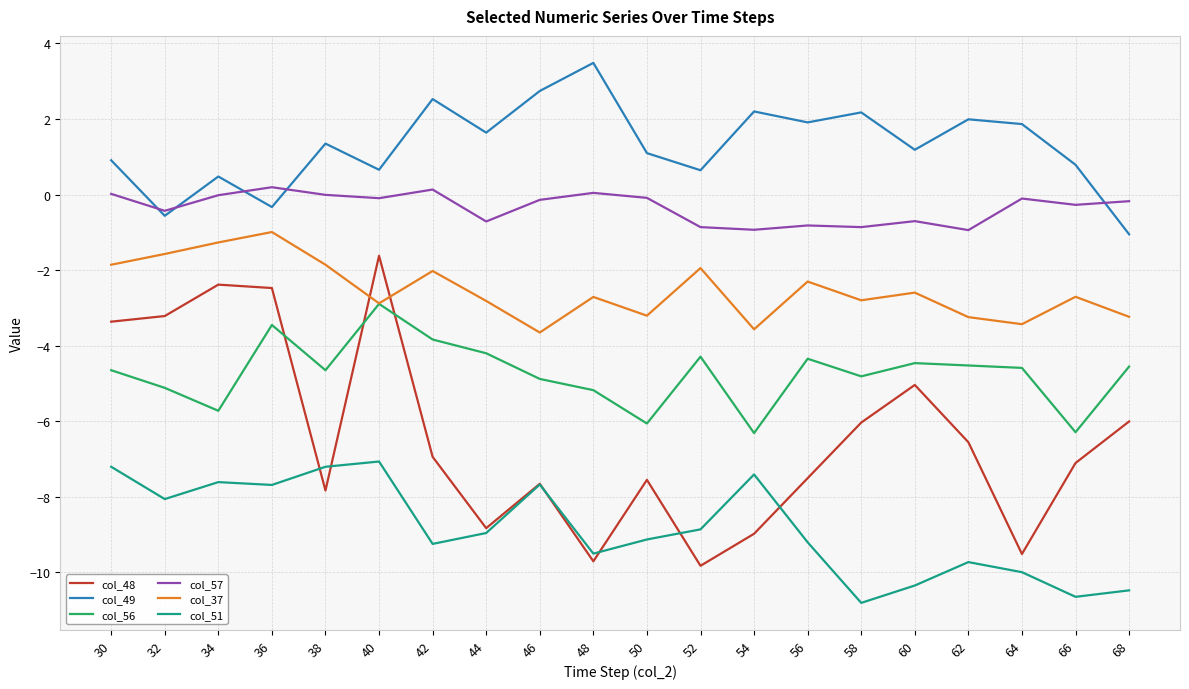

Rank the series by their average value, from lowest to highest.

col_51, col_48, col_56, col_37, col_57, col_49